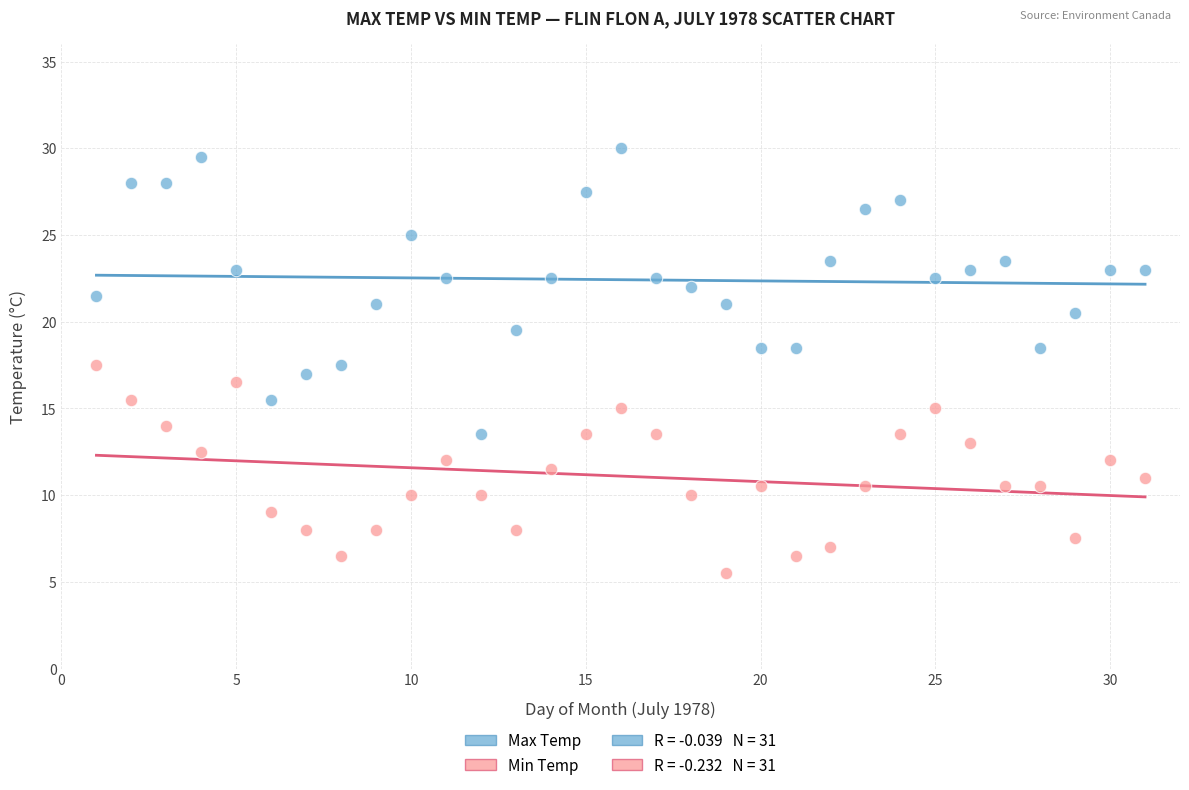

Which series reaches the minimum Y coordinate?

Min Temp